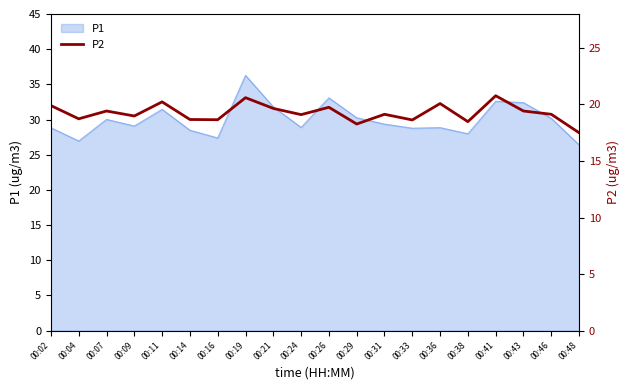

The P1 series shows 31.4 at 00:11. True or false?

True